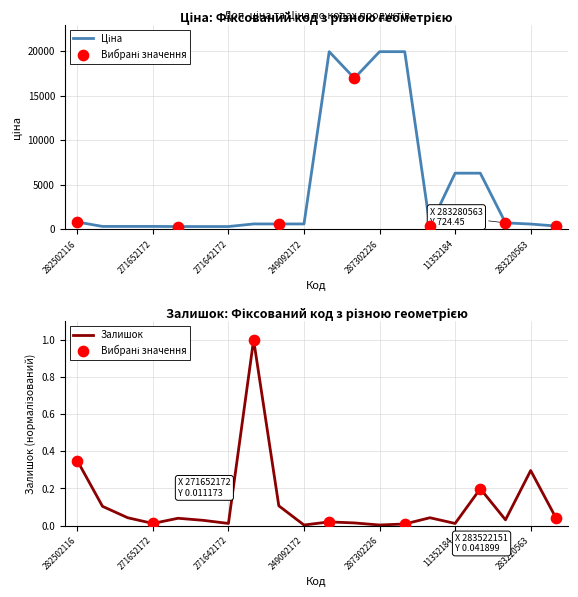

Which series has the largest total across all categories?

Ціна